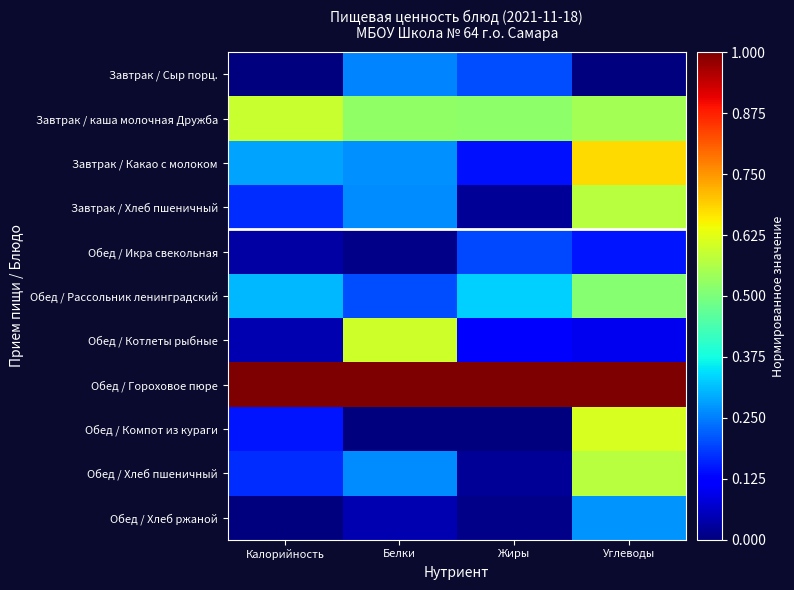

Reading left to right, what are all the values shown in this chart?

Завтрак / Сыр порц.: Калорийность=0.0	Белки=0.3	Жиры=0.2	Углеводы=0.0
Завтрак / каша молочная Дружба: Калорийность=0.6	Белки=0.5	Жиры=0.5	Углеводы=0.5
Завтрак / Какао с молоком: Калорийность=0.3	Белки=0.3	Жиры=0.1	Углеводы=0.7
Завтрак / Хлеб пшеничный: Калорийность=0.2	Белки=0.3	Жиры=0.0	Углеводы=0.6
Обед / Икра свекольная: Калорийность=0.0	Белки=0.0	Жиры=0.2	Углеводы=0.1
Обед / Рассольник ленинградский: Калорийность=0.3	Белки=0.2	Жиры=0.3	Углеводы=0.5
Обед / Котлеты рыбные: Калорийность=0.0	Белки=0.6	Жиры=0.1	Углеводы=0.1
Обед / Гороховое пюре: Калорийность=1.0	Белки=1.0	Жиры=1.0	Углеводы=1.0
Обед / Компот из кураги: Калорийность=0.1	Белки=0.0	Жиры=0.0	Углеводы=0.6
Обед / Хлеб пшеничный: Калорийность=0.2	Белки=0.3	Жиры=0.0	Углеводы=0.6
Обед / Хлеб ржаной: Калорийность=0.0	Белки=0.0	Жиры=0.0	Углеводы=0.3